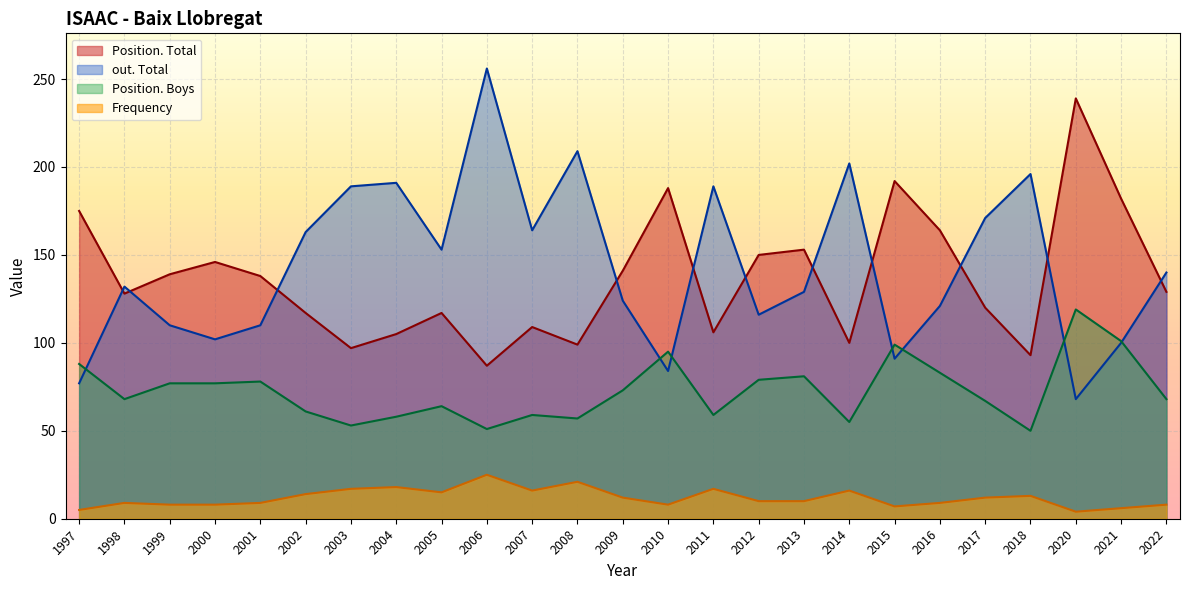

Which category has the highest value in the out. Total series?

2006